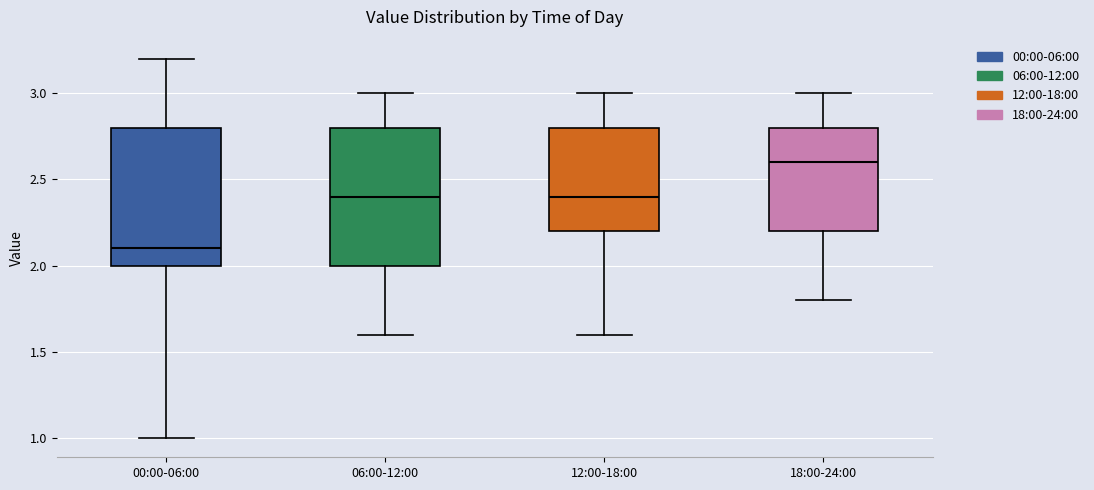

Which box's median line is the highest?

18:00-24:00